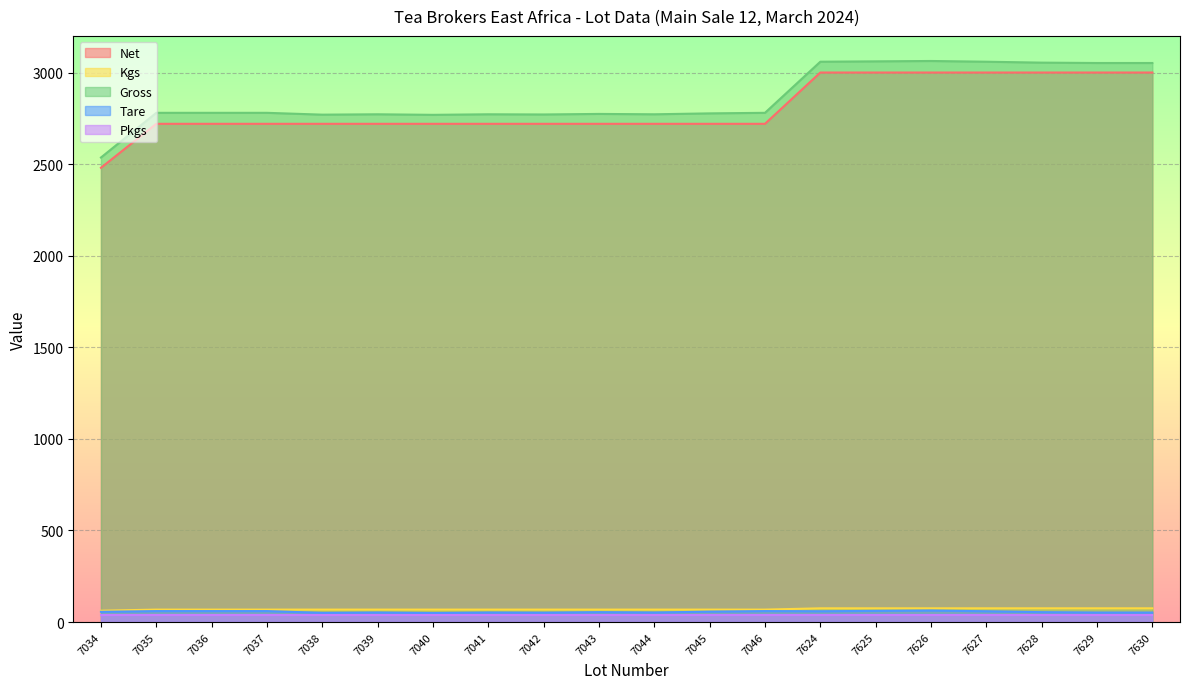

What is the difference between the Tare values at 7036 and 7626?

3